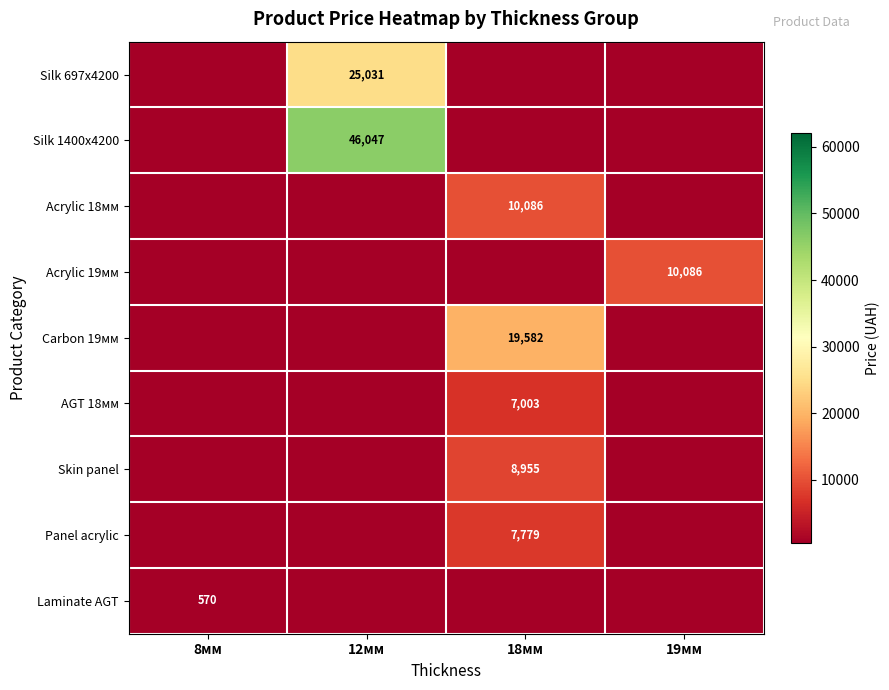

At how many categories does at least one series exceed 14772?

2